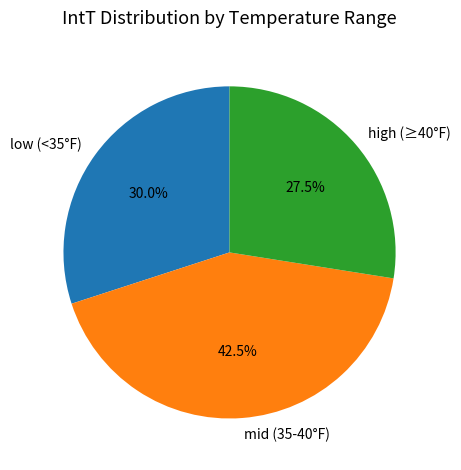

Is the sum of low (<35°F) and mid (35-40°F) greater than half?

Yes